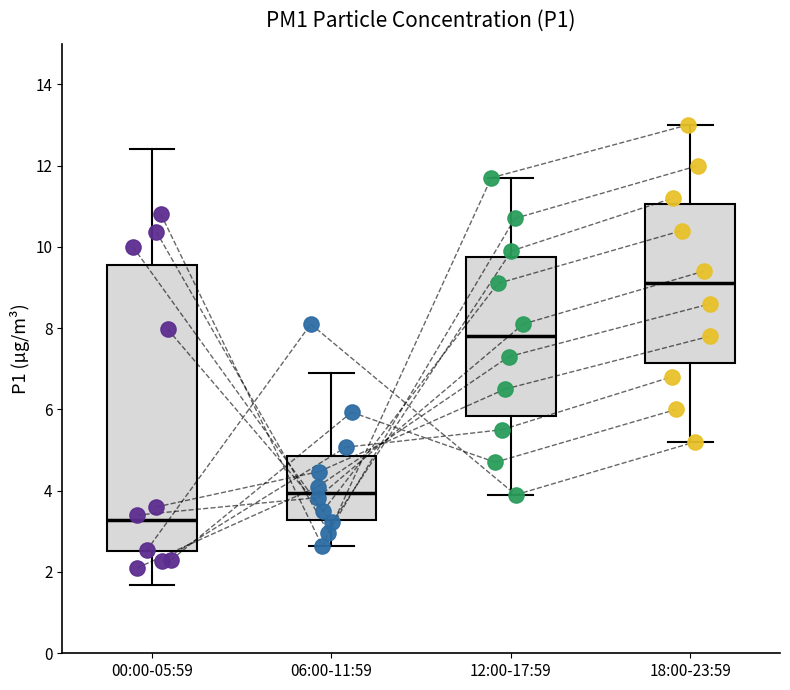

Which box is the tallest, from its lower edge to its upper edge?

00:00-05:59